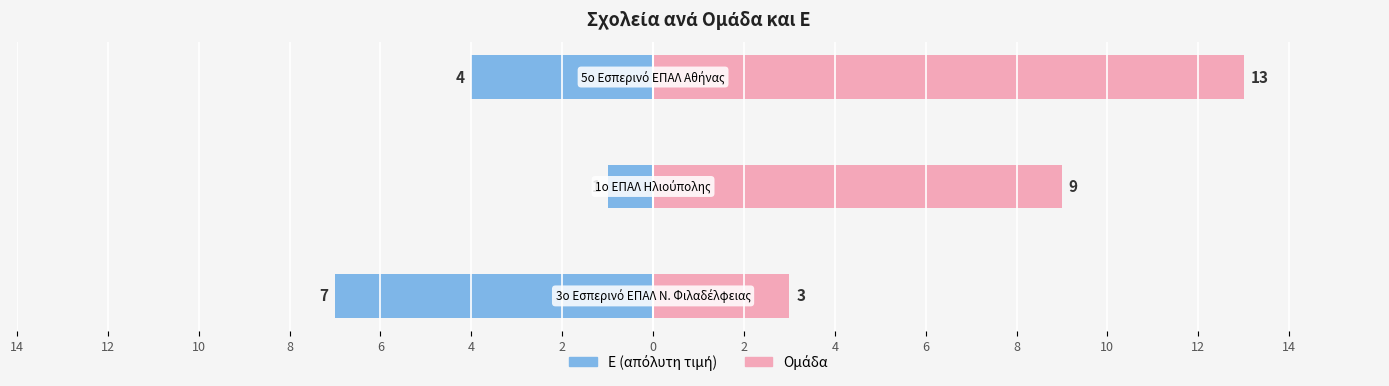

What are all the series names shown in the legend?

Ε, Ομάδα